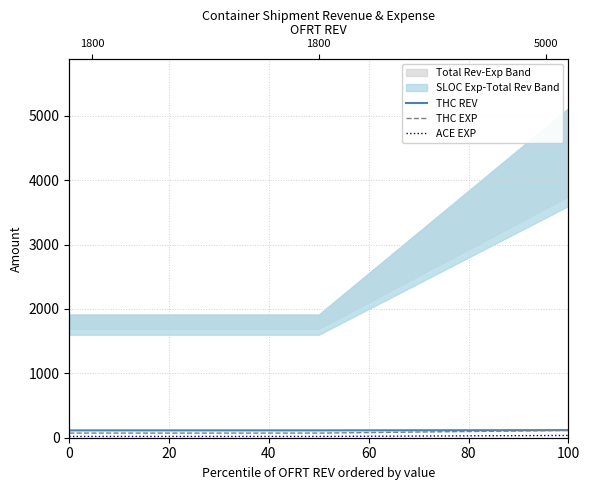

At 100, list the series in order from smallest to largest.

ACE EXP, THC EXP, THC REV